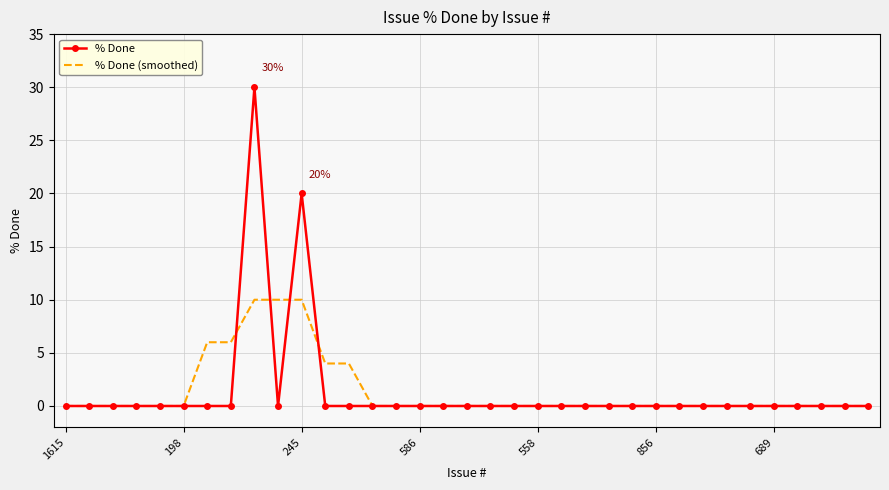

List the series in order of their peak value, highest first.

% Done, % Done (smoothed)